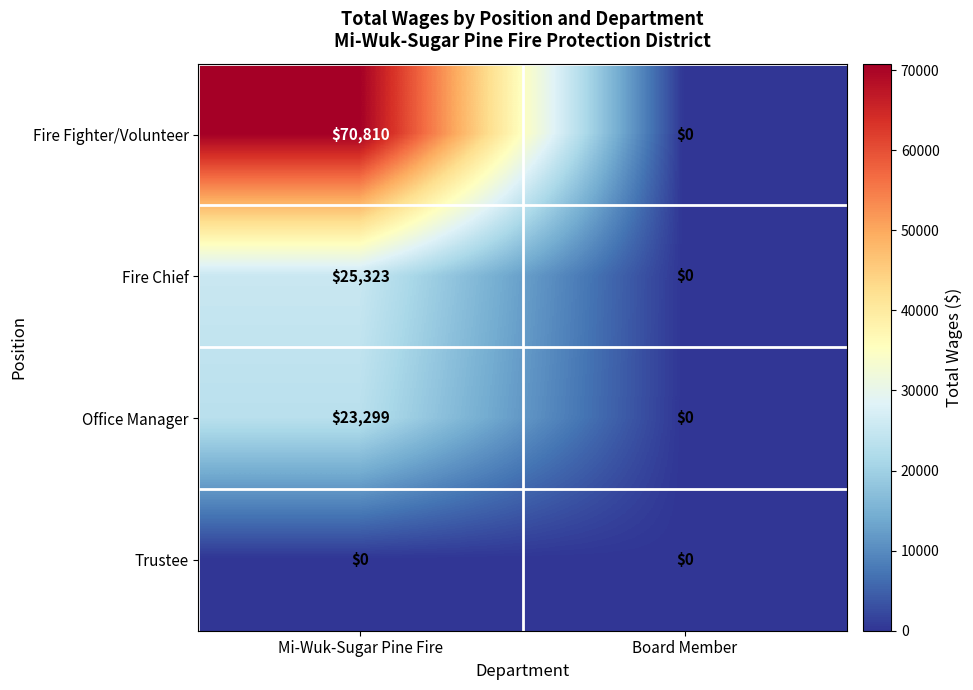

How many distinct data groups are displayed?

4